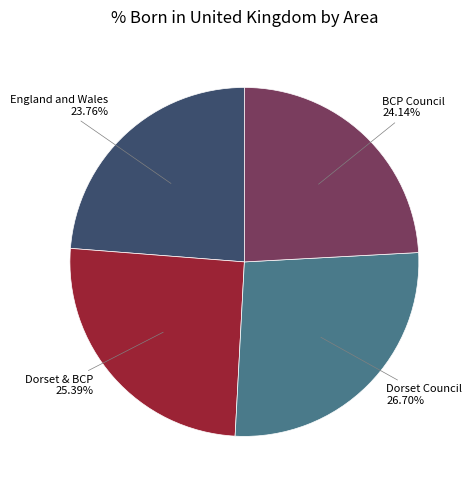

How many slices are in this pie chart?

4